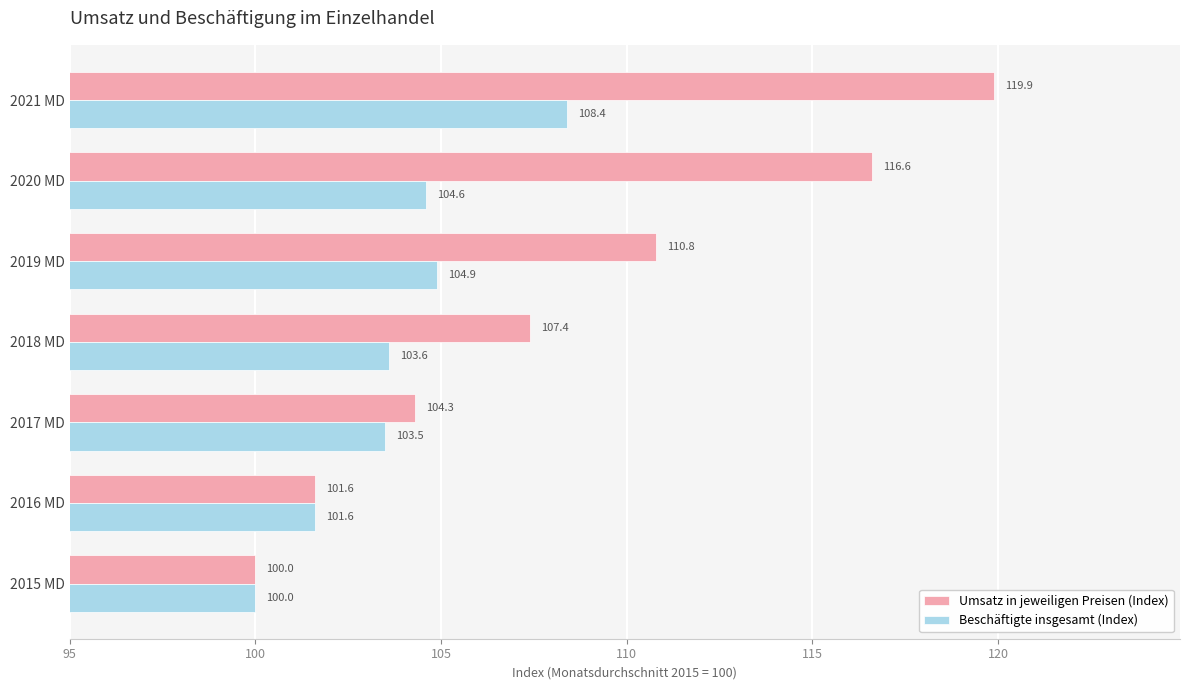

What value does the Umsatz in jeweiligen Preisen (Index) series have at 2018 MD?

107.4